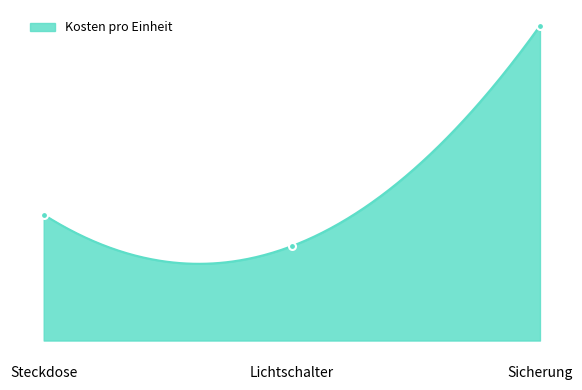

What is the sum of all values?

85